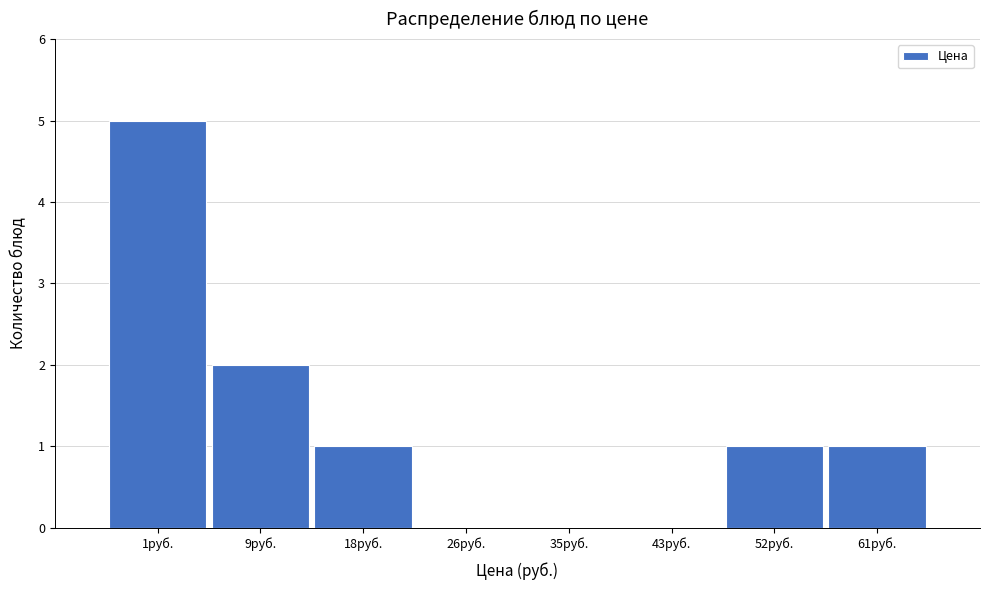

Reading left to right, what are all the values shown in this chart?

1руб.=5	9руб.=2	18руб.=1	26руб.=0	35руб.=0	43руб.=0	52руб.=1	61руб.=1